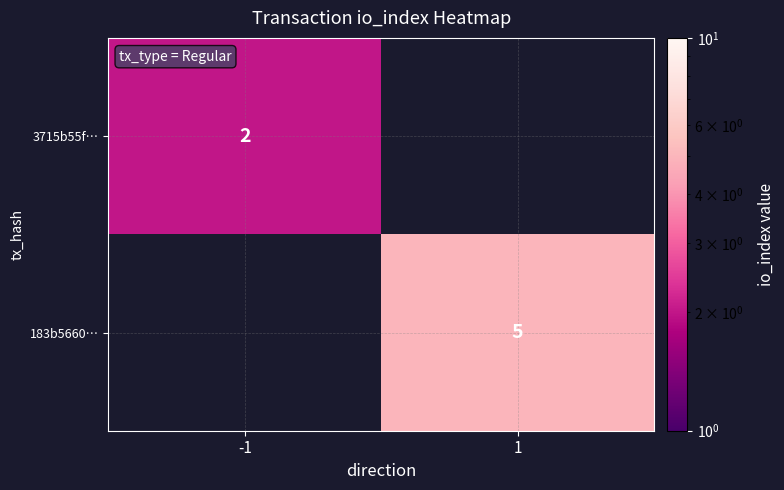

How many data points does each series have?

2